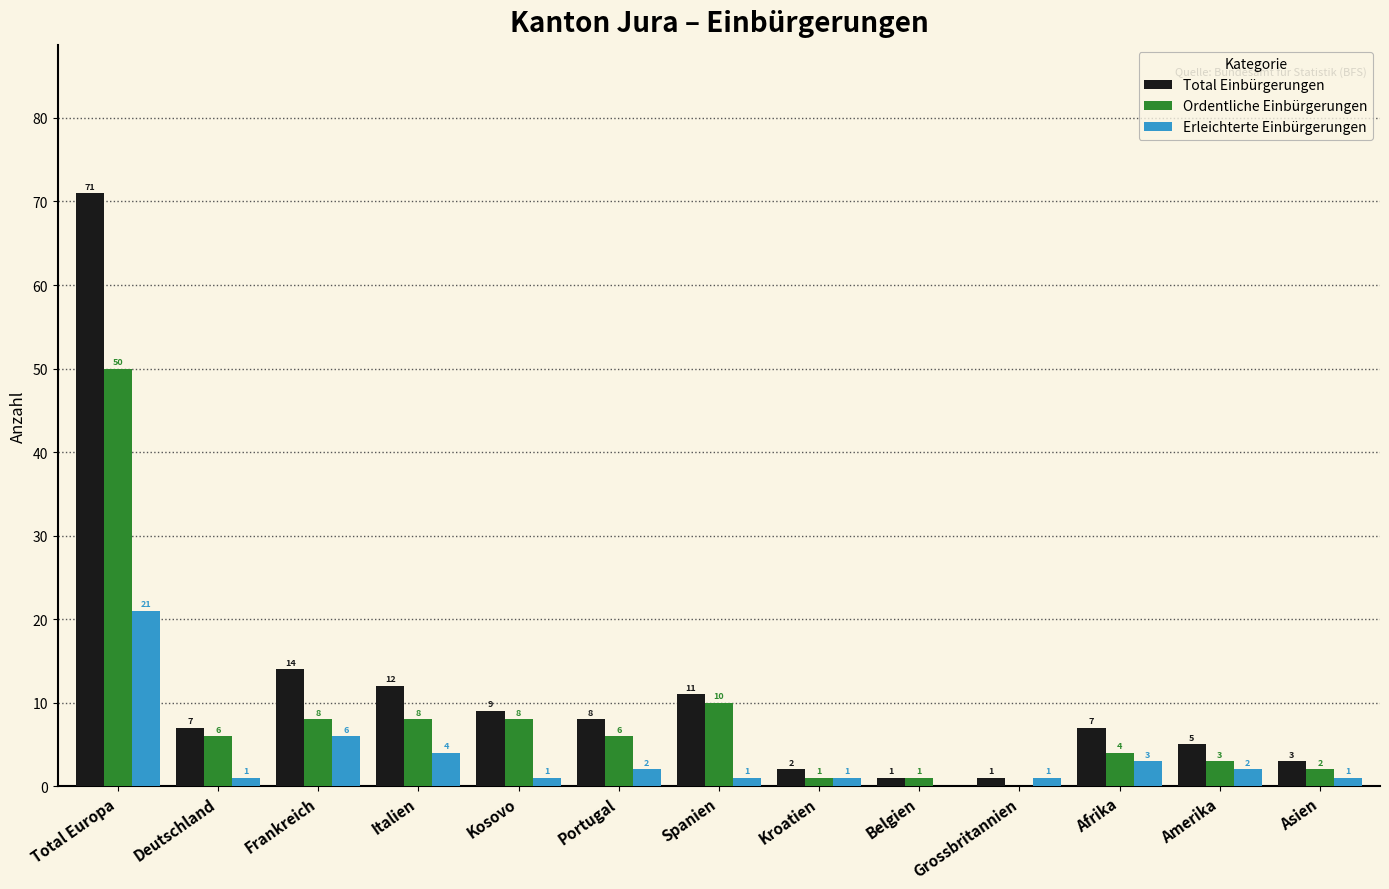

Reading left to right, transcribe all the data shown in this chart.

Total Einbürgerungen: 71	7	14	12	9	8	11	2	1	1	7	5	3
Ordentliche Einbürgerungen: 50	6	8	8	8	6	10	1	1	0	4	3	2
Erleichterte Einbürgerungen: 21	1	6	4	1	2	1	1	0	1	3	2	1